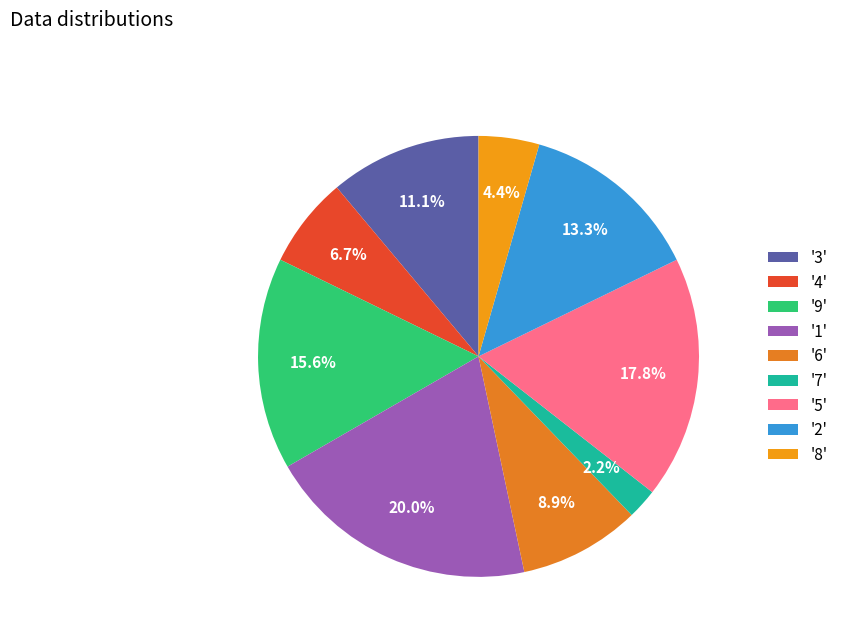

To the nearest percent, what is the difference between the largest and smallest slice percentages?

18%